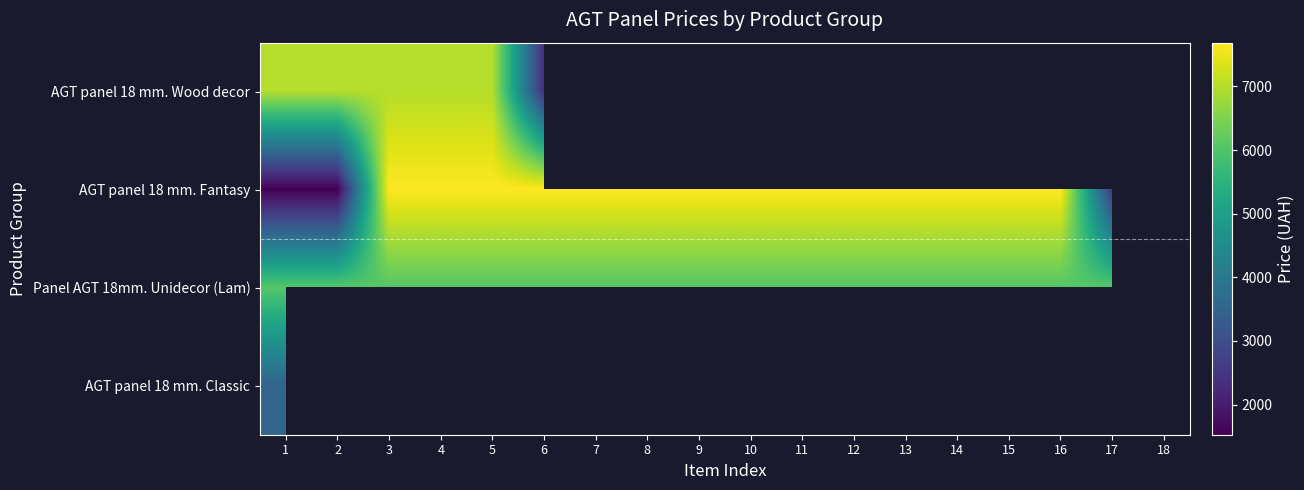

What is the smallest value displayed?

1526.8